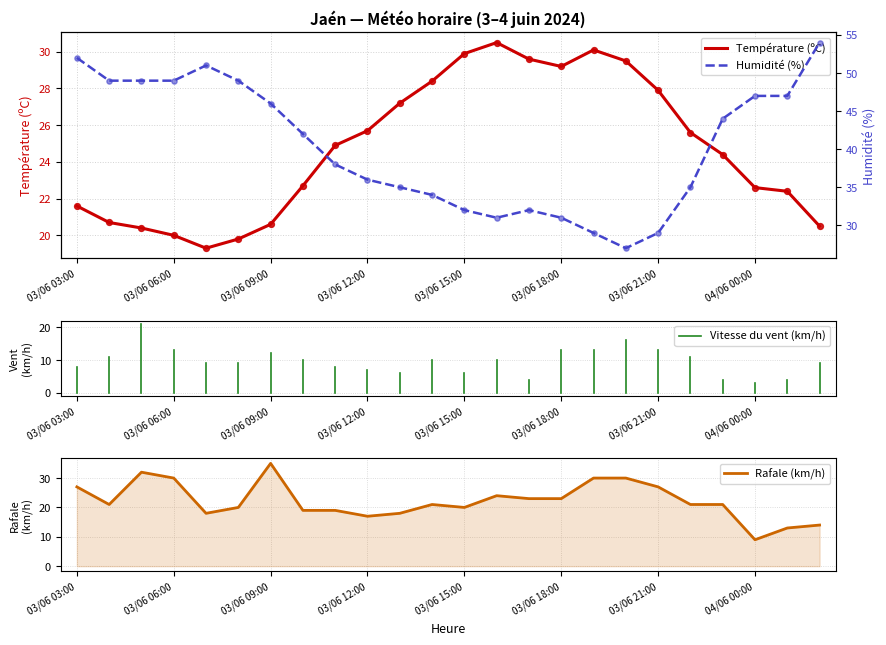

Is the value of Rafale (km/h) at 03/06 05:00 greater than the value of Humidité (%) at 03/06 22:00?

No